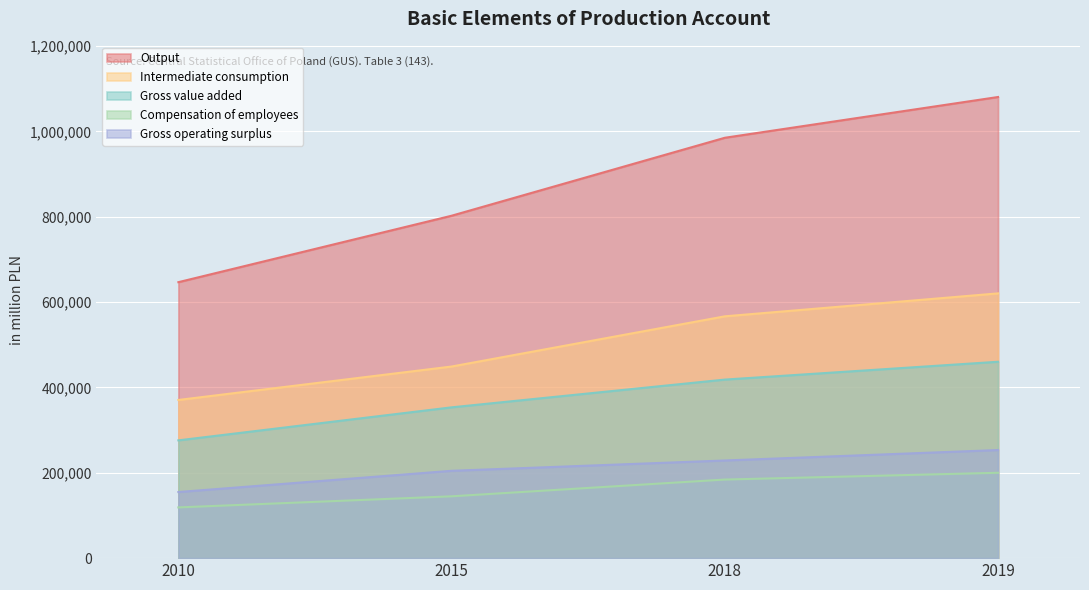

How many lines are shown in the chart?

5